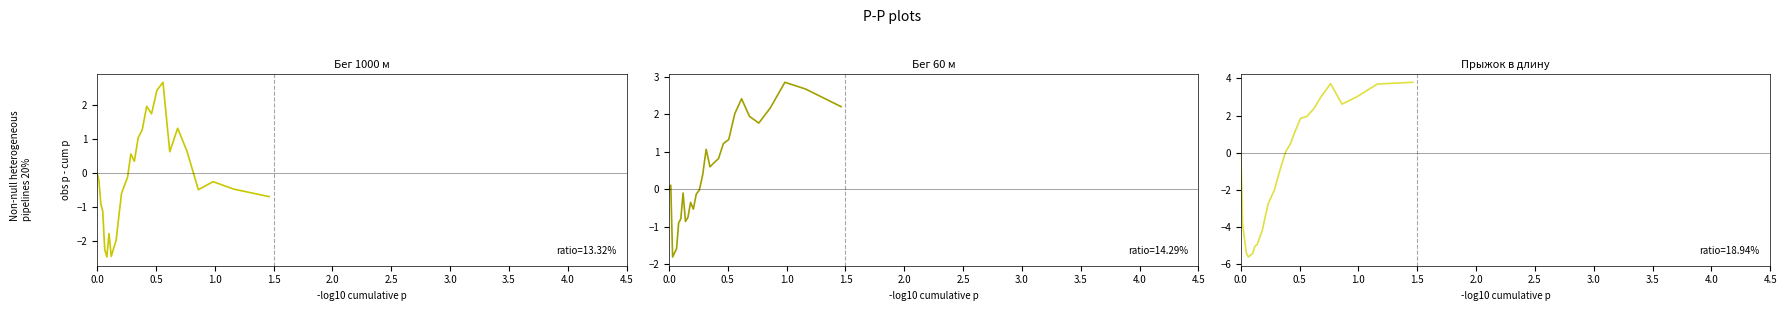

What is the value of the Прыжок в длину (очки) point at the 23rd from the left?

2.3